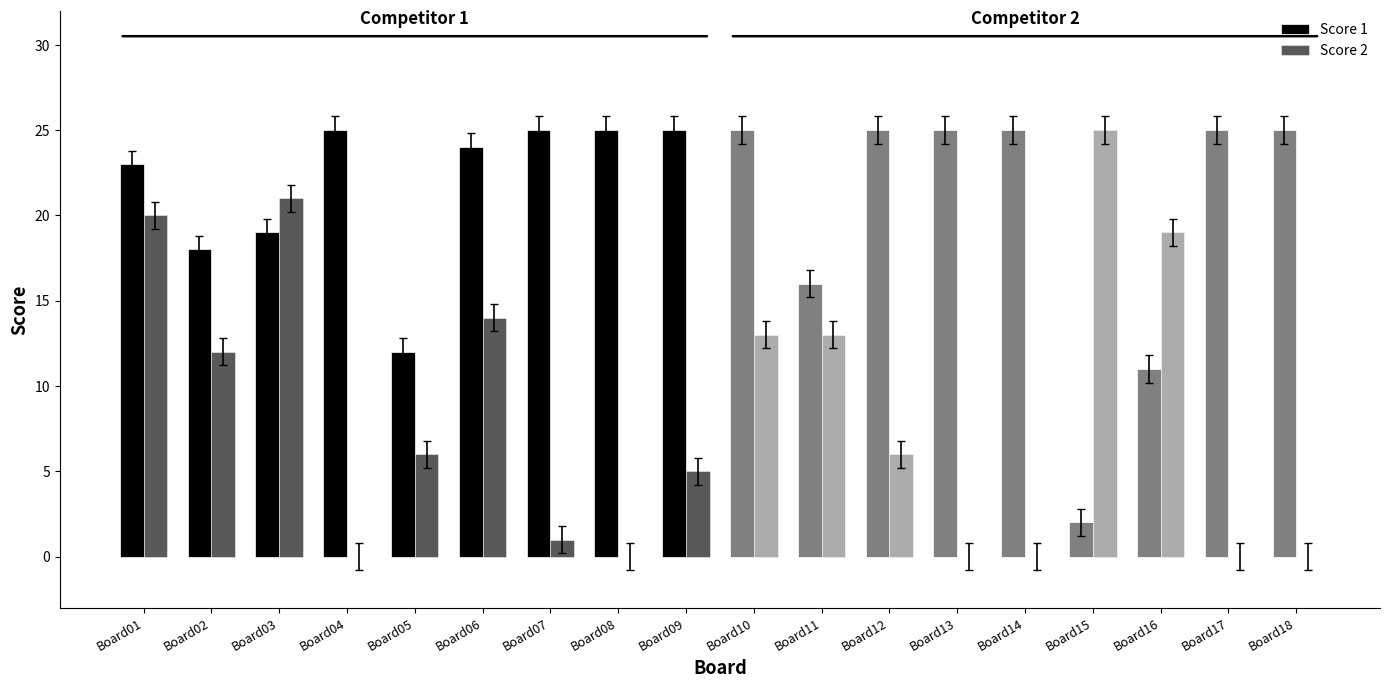

What is the sum of the Score 1 values at Board14 and Board04?

50